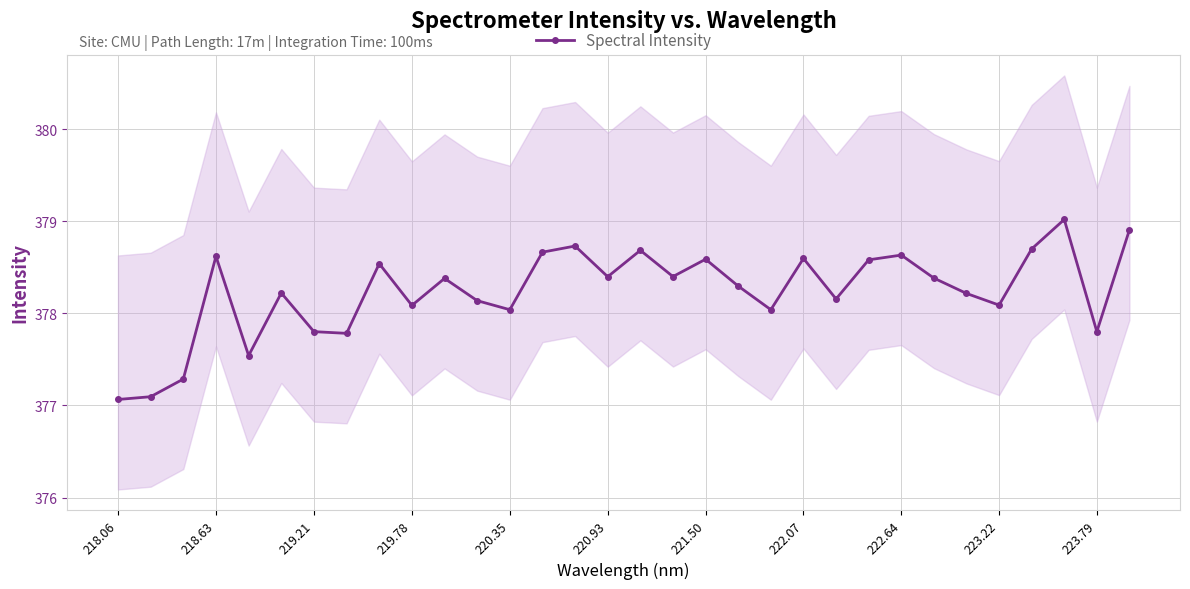

How many categories are shown in the chart?

32